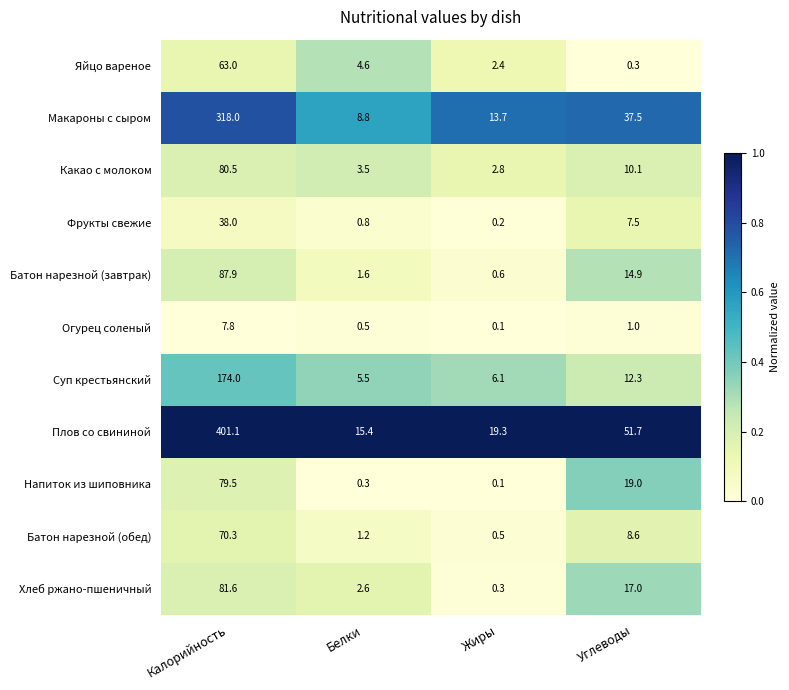

What is the total value across all series at Жиры?

46.1